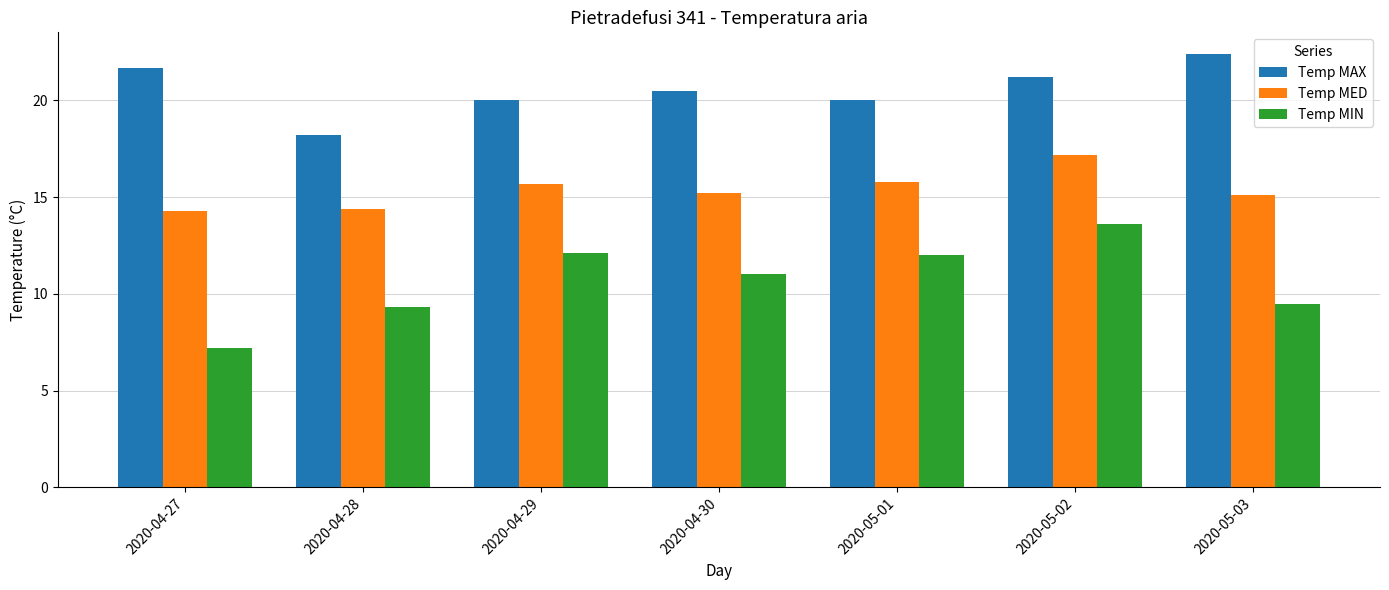

What is the value of the Temp MAX bar at the 1st from the left?

21.7